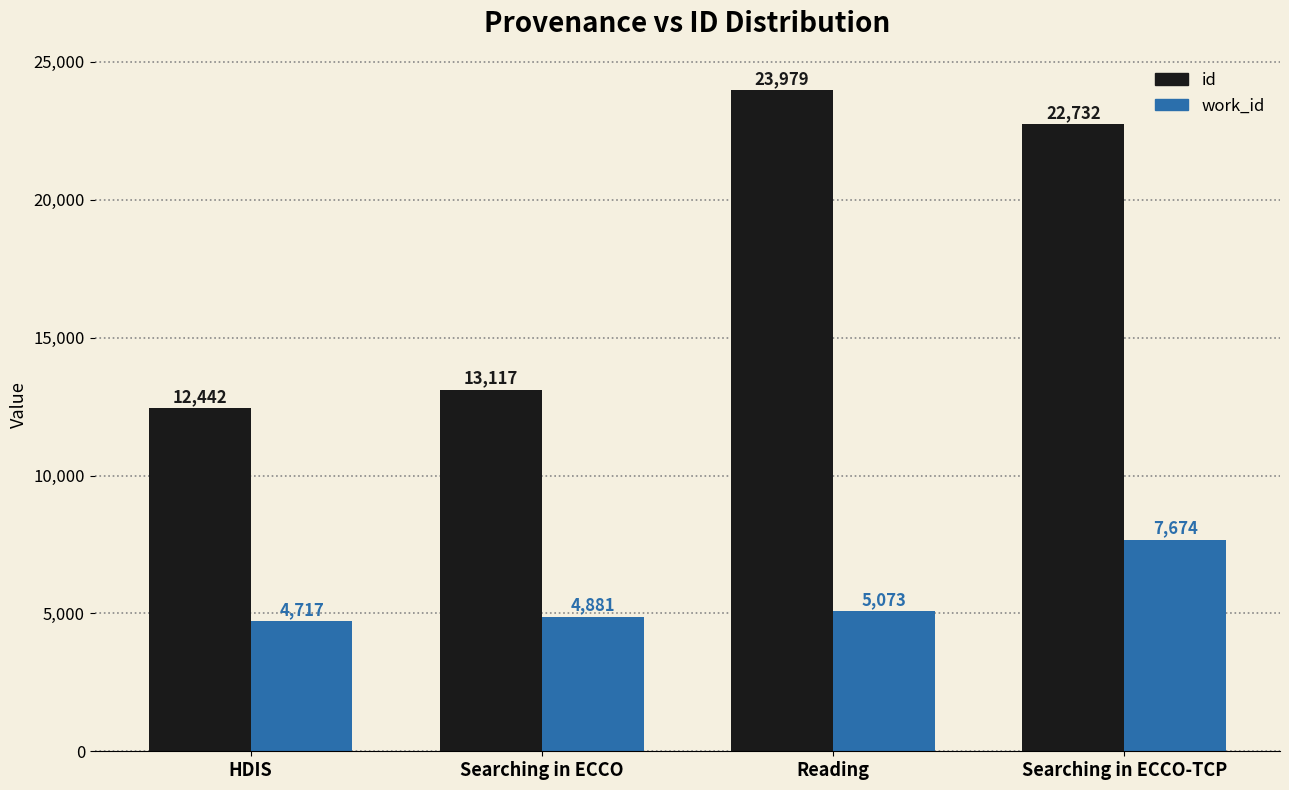

Is the value of id at Reading greater than the value of work_id at Reading?

Yes